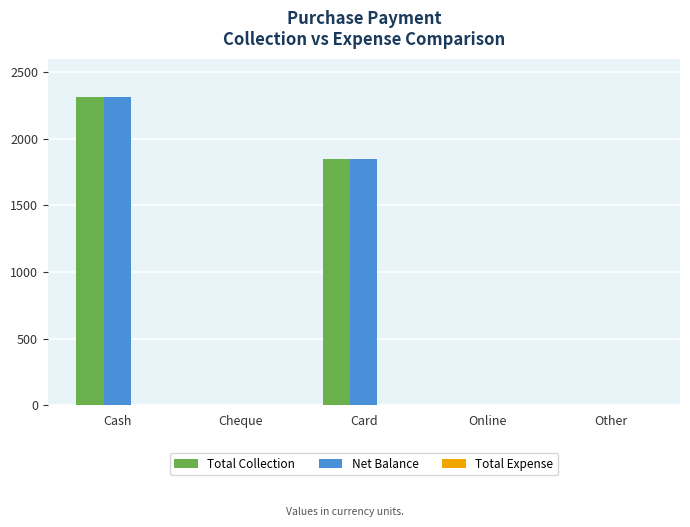

The Total Collection series shows 528 at Card. True or false?

False